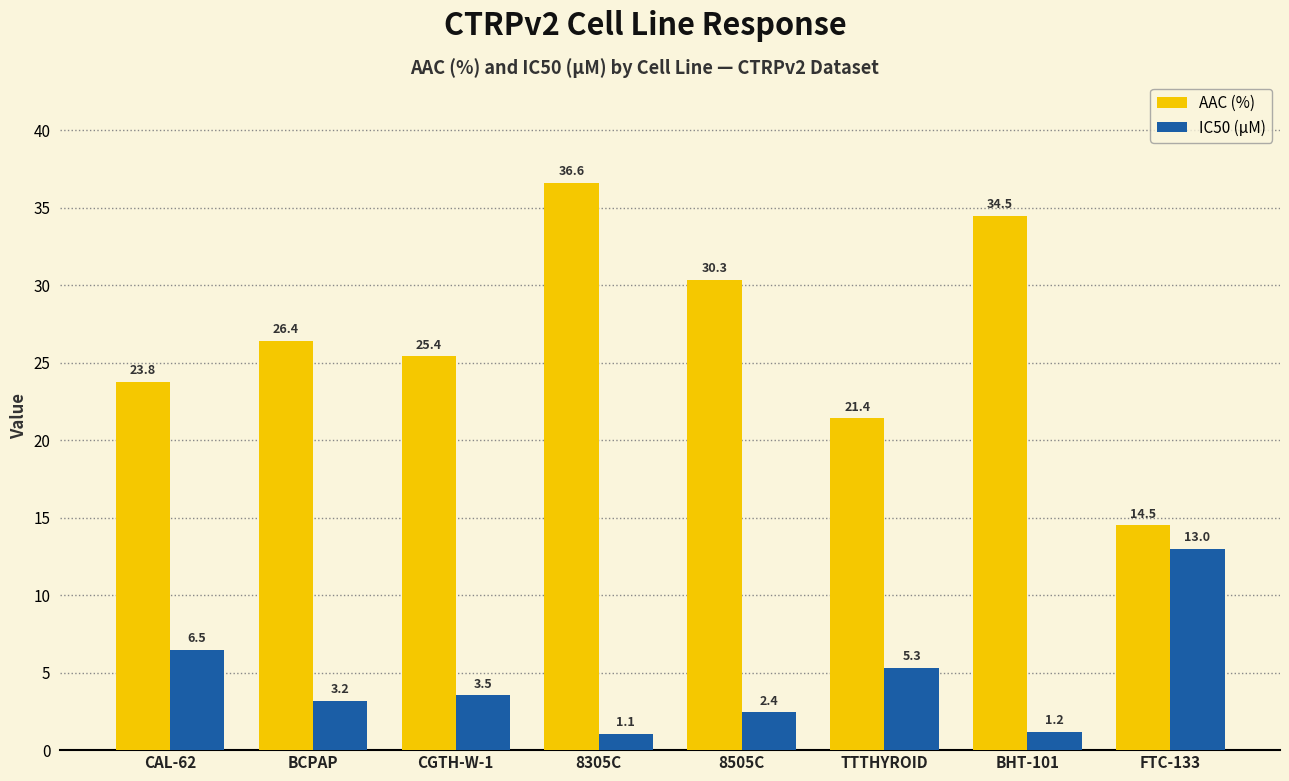

At how many categories does at least one series exceed 26?

4